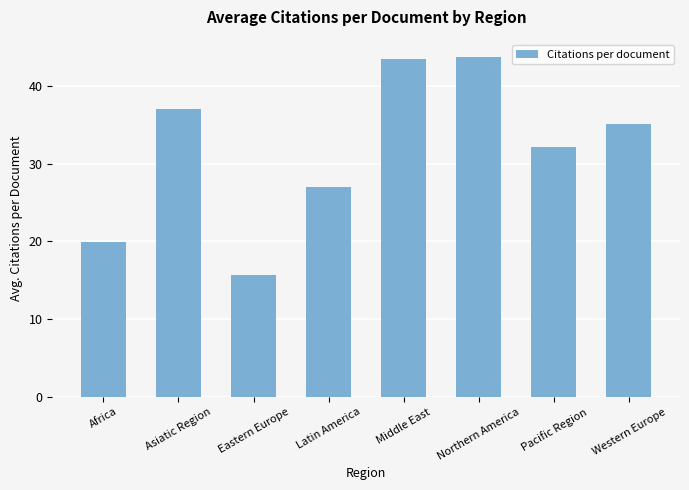

Reading right to left, transcribe all the data shown in this chart.

Western Europe=35.1	Pacific Region=32.1	Northern America=43.7	Middle East=43.4	Latin America=26.9	Eastern Europe=15.7	Asiatic Region=37.0	Africa=19.9